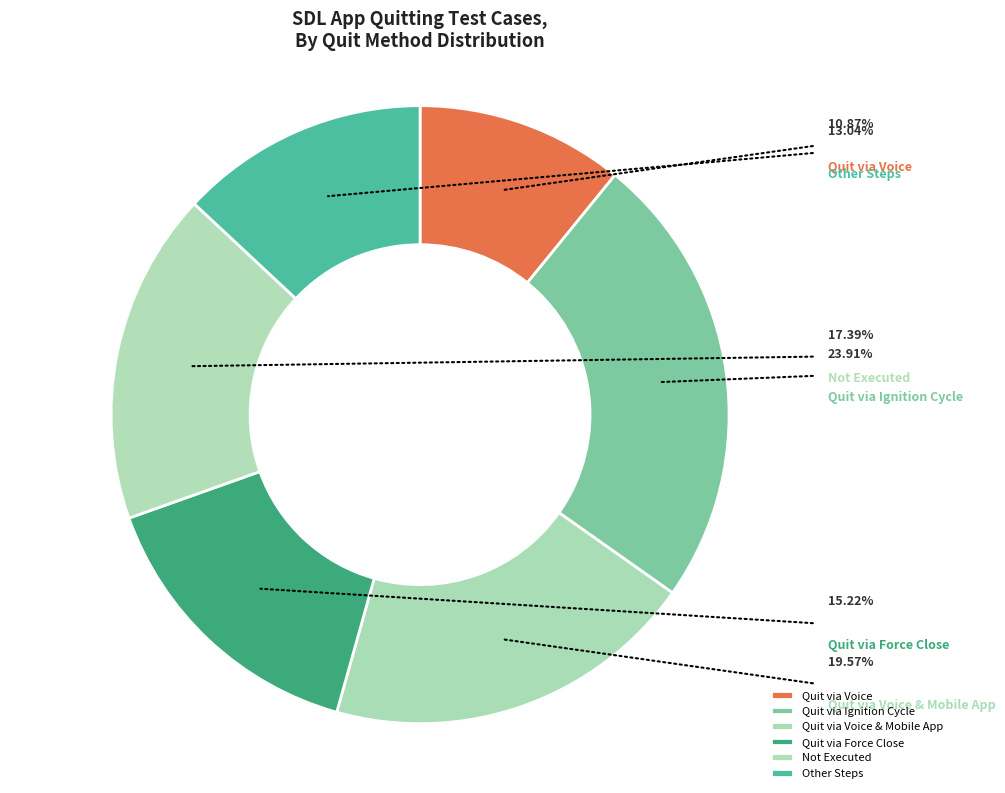

To the nearest percent, what percentage of the pie is Not Executed?

17%